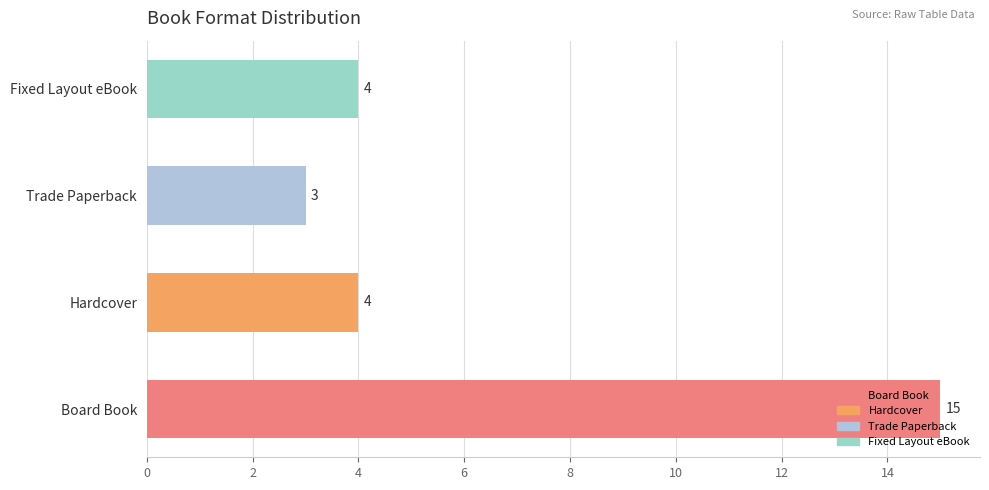

True or false: the data shows 2 at Hardcover.

False